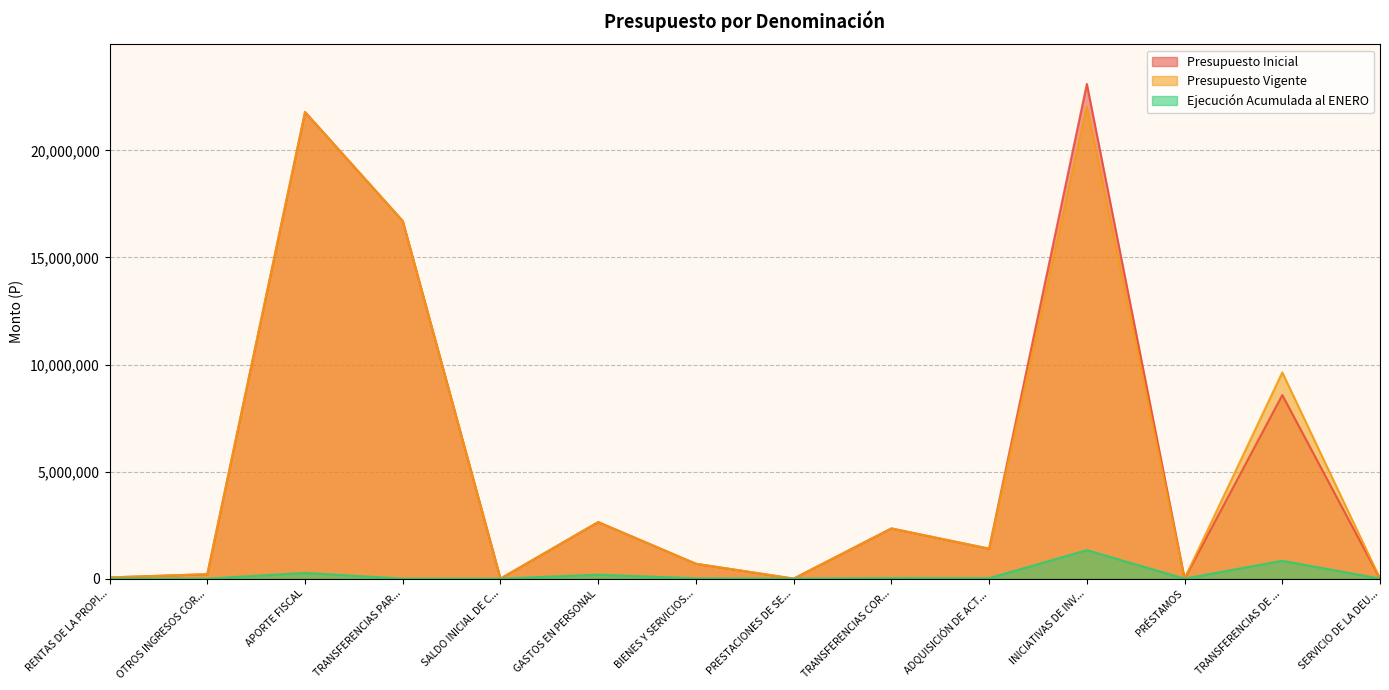

What is the difference between the highest and lowest values at BIENES Y SERVICIOS...?

680214